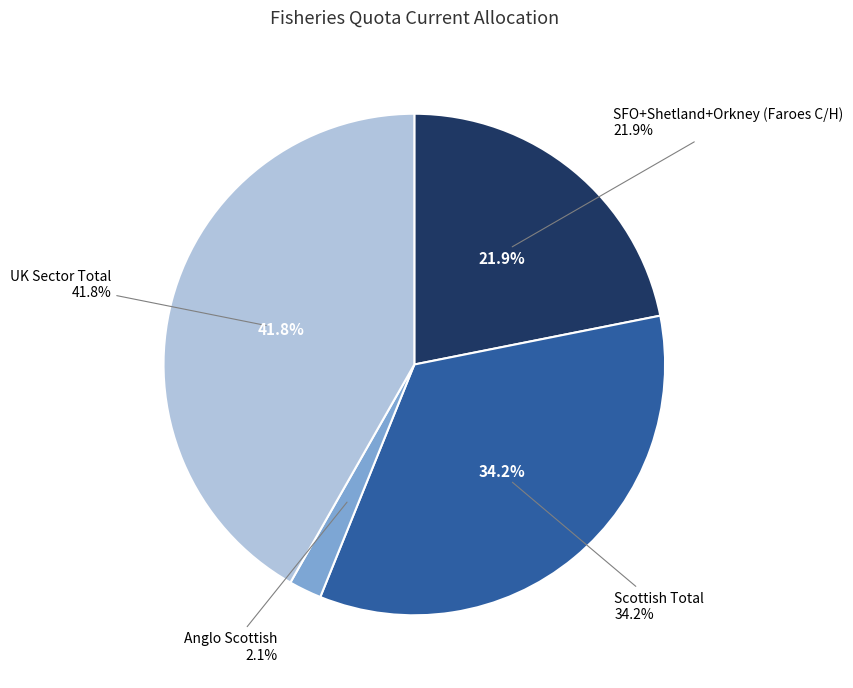

To the nearest percent, what is the average slice percentage?

25%